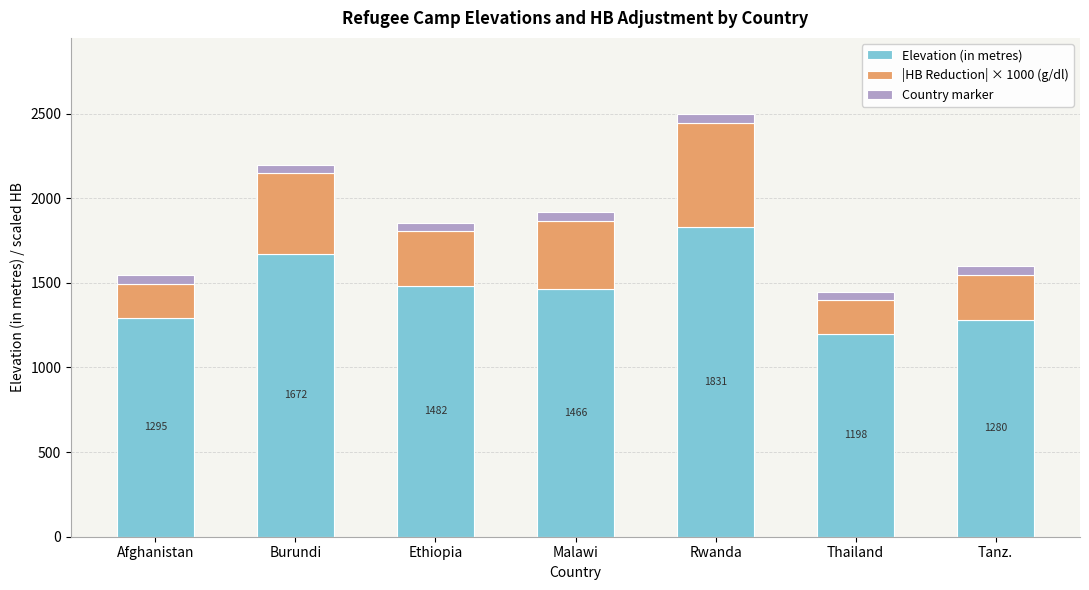

Read the Elevation (in metres) value at Tanz..

1280.2